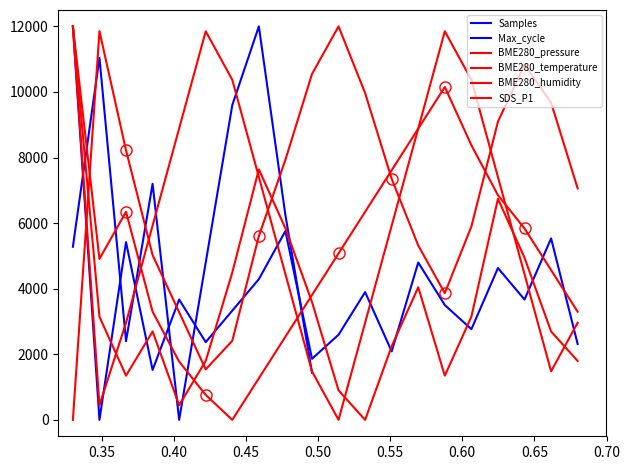

True or false: SDS_P1 has a value of 3146.1 at 01:05.

True